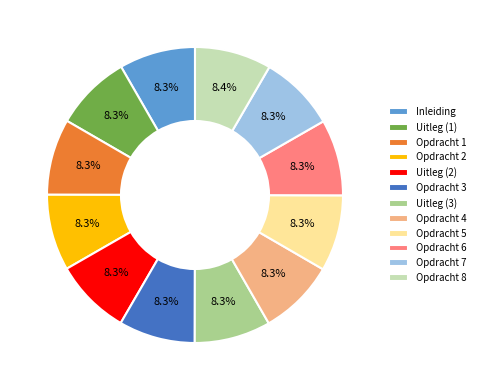

What portion of the pie excludes Opdracht 6?

91.7%